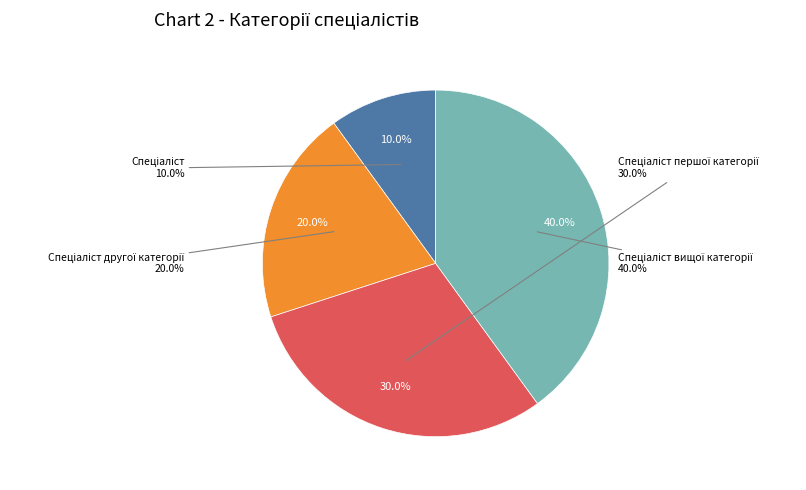

To the nearest percent, what is the combined percentage of Спеціаліст and Спеціаліст вищої категорії?

50%